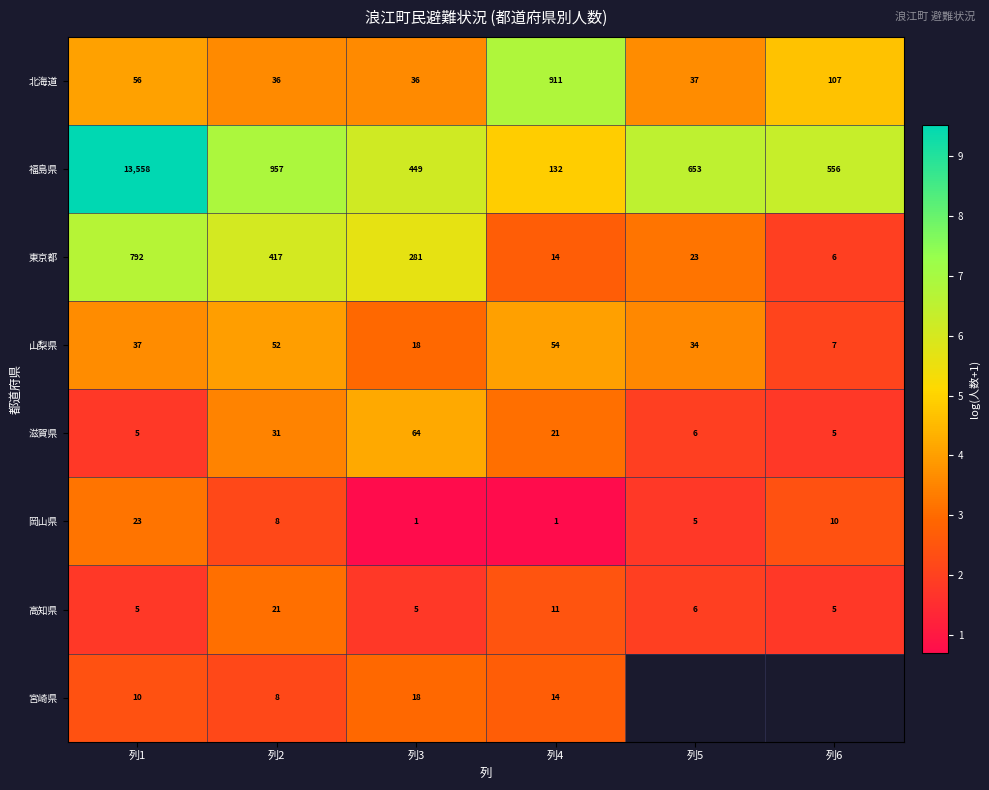

Which series changed the most between 列2 and 列3?

福島県